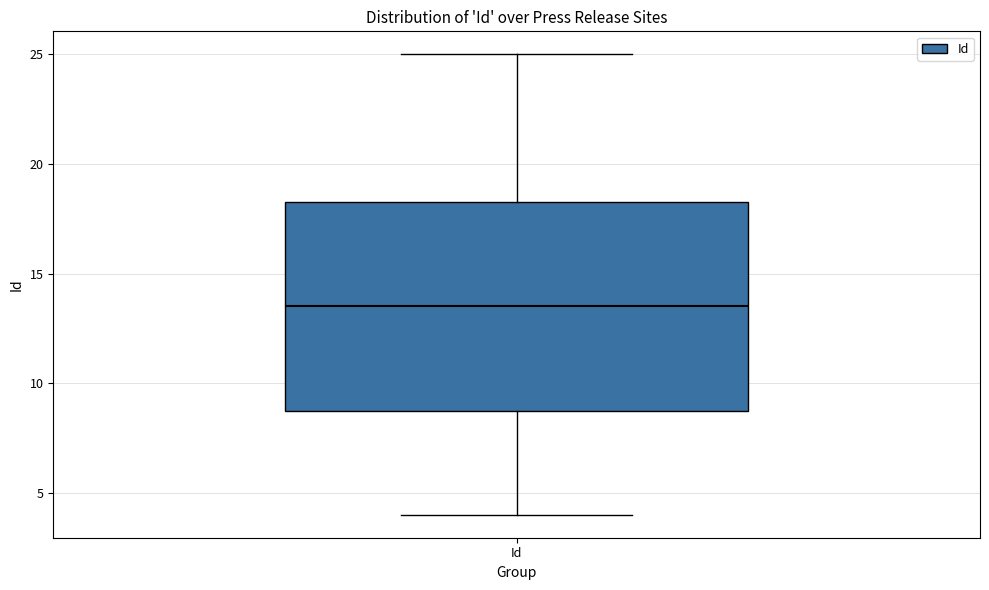

Transcribe this box plot: give where the median line is, the range the box spans, and where the two whiskers end, as read against the y-axis. The values are not printed on the chart, so give them approximately, as read against the axis.

median 13.5, box 9.0 to 18.5, whiskers 4.0 to 25.0